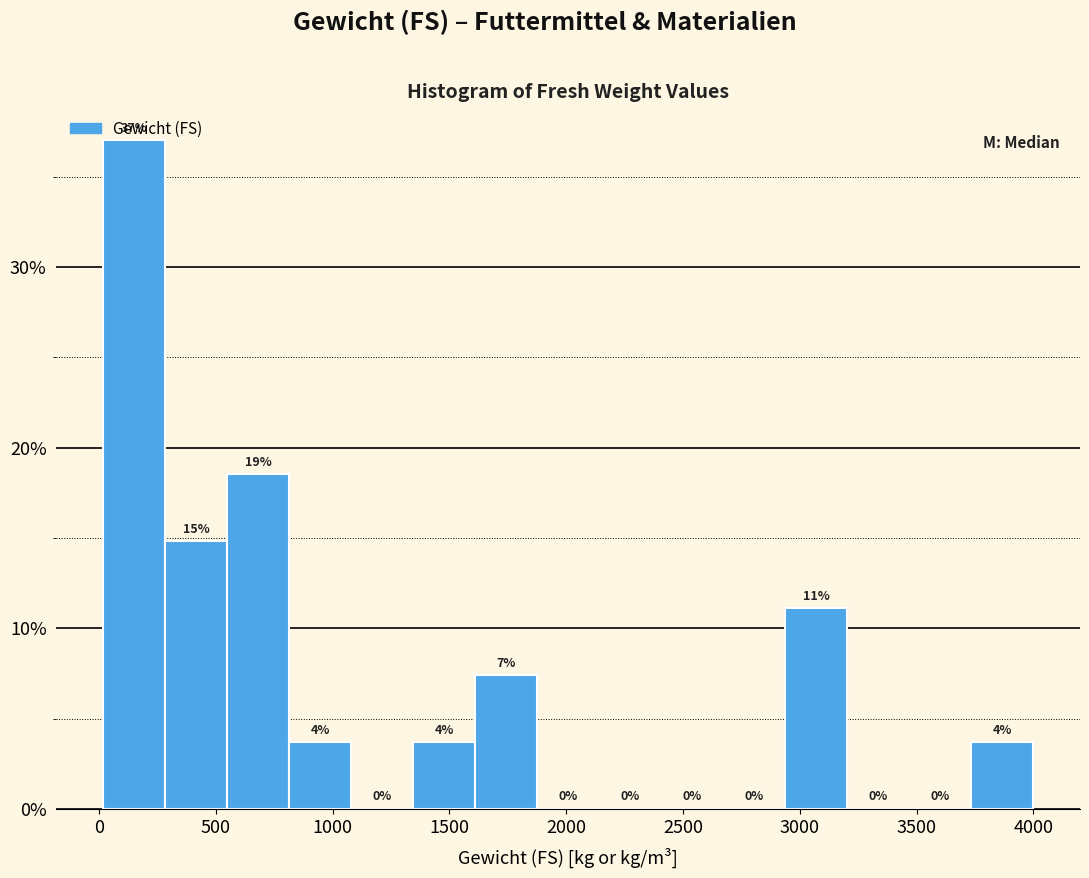

Over which range of the x-axis is the bar tallest?

0 to 300